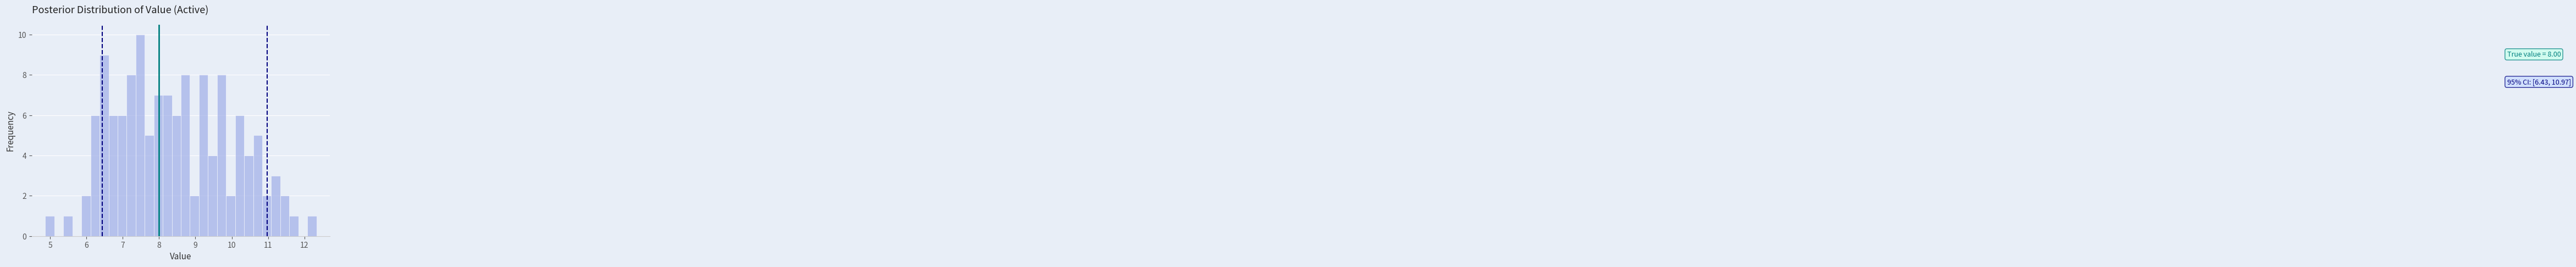

Around what value on the x-axis is the tallest bar? Give the approximate position of its centre, as read against the axis.

7.5